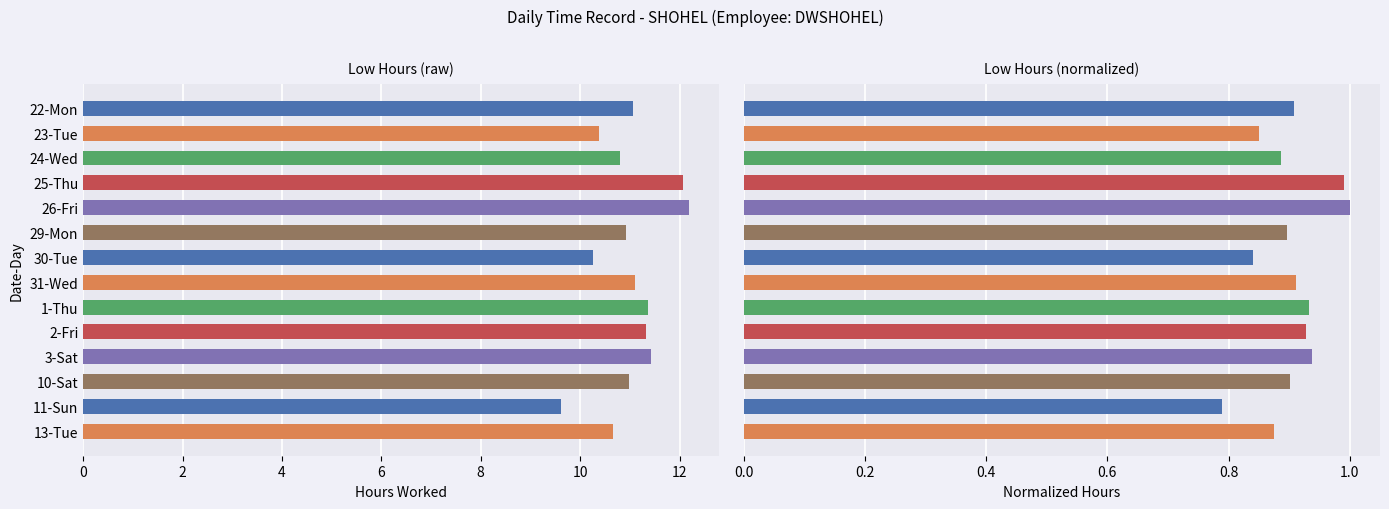

What value does the data have at 22-Mon?

11.1